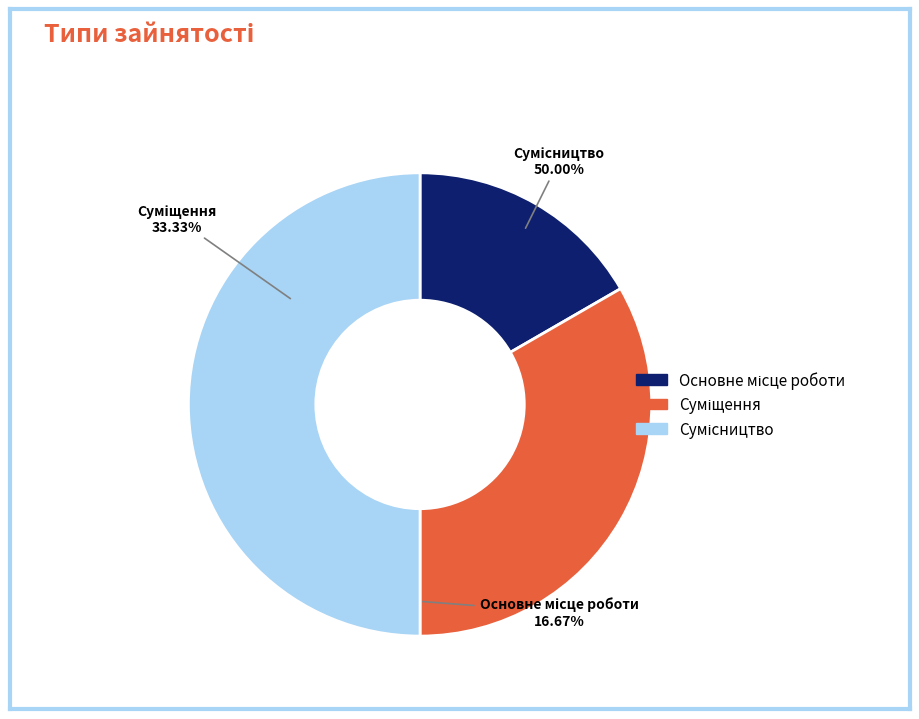

To the nearest percent, what is the average slice percentage?

33%